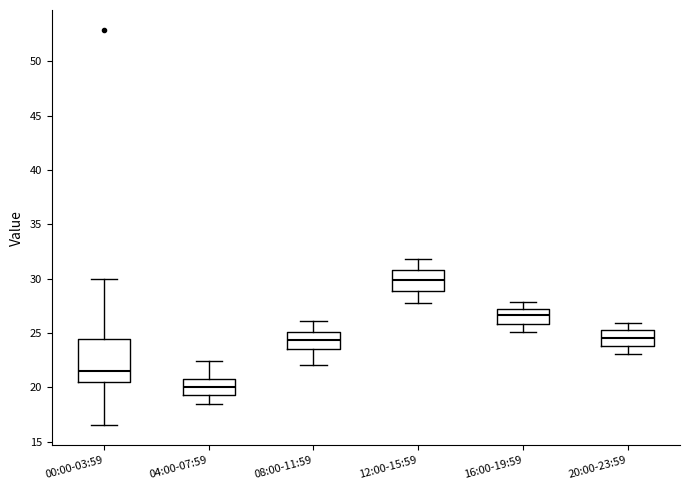

Which box's median line is the lowest?

04:00-07:59